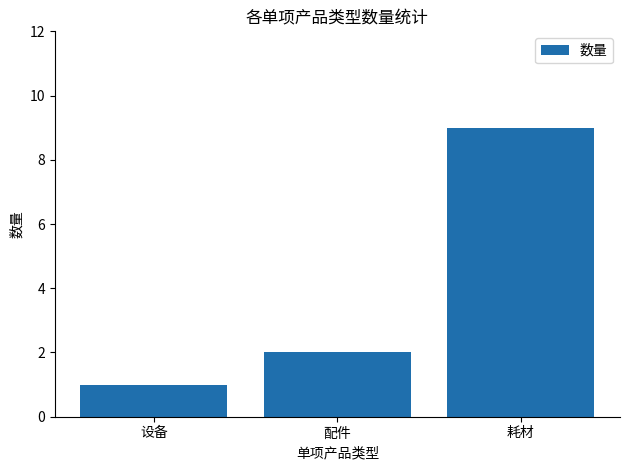

Where is the data nearest to the value 5?

配件